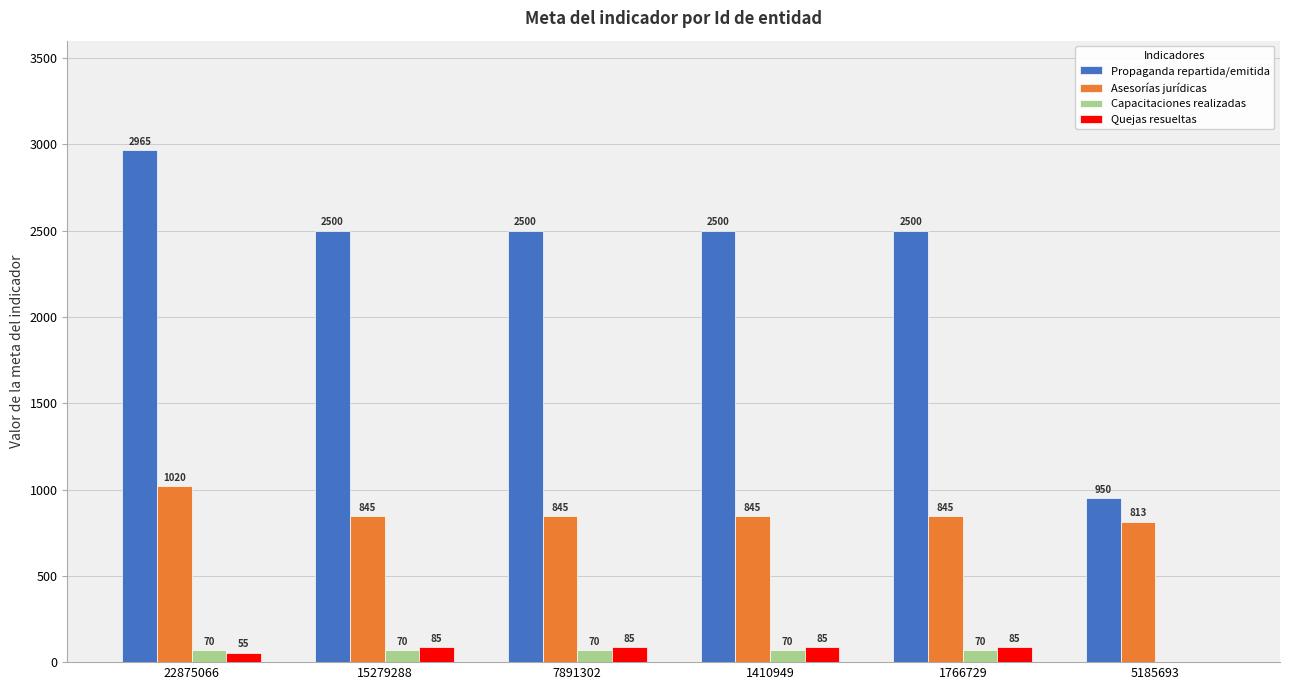

What is the sum of the Capacitaciones realizadas values at 7891302 and 22875066?

140